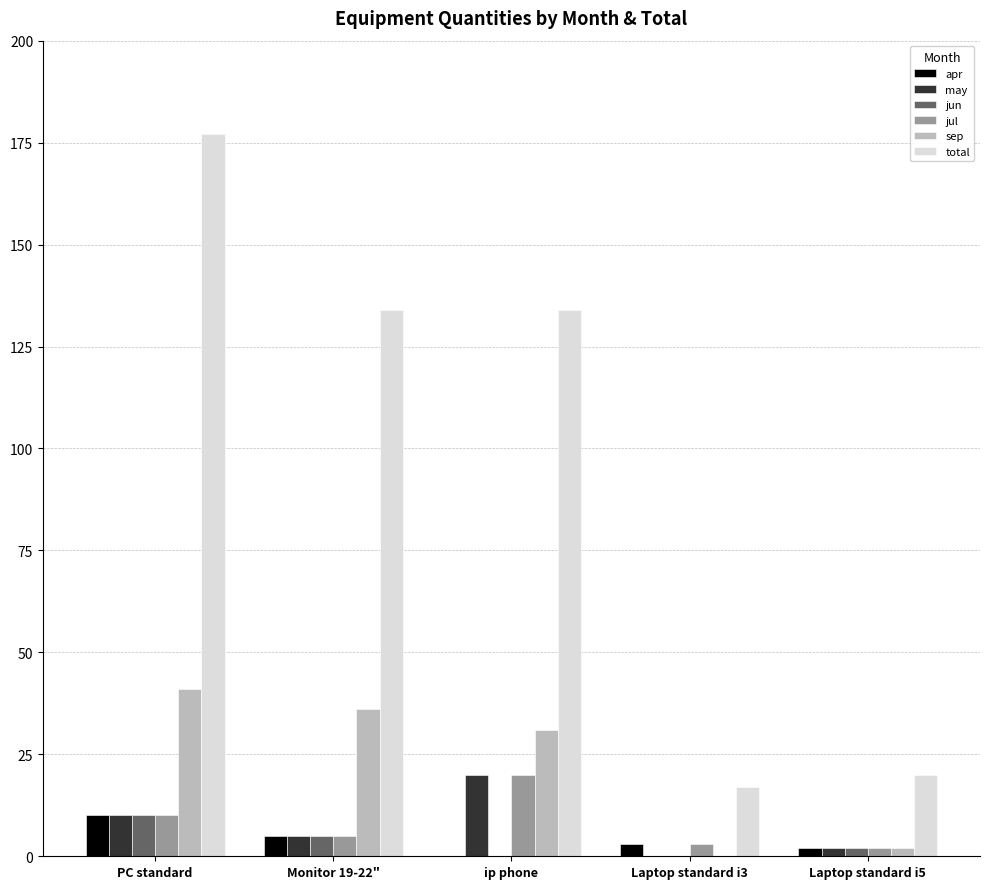

Where is apr nearest to the value 5?

Monitor 19-22"